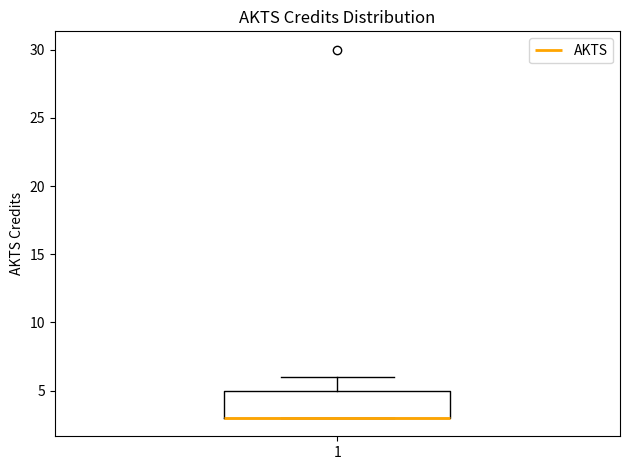

Transcribe this box plot: give where the median line is, the range the box spans, and where the two whiskers end, as read against the y-axis. The values are not printed on the chart, so give them approximately, as read against the axis.

median 3 (drawn on the box's lower edge), box 3 to 5, whiskers 3 to 6